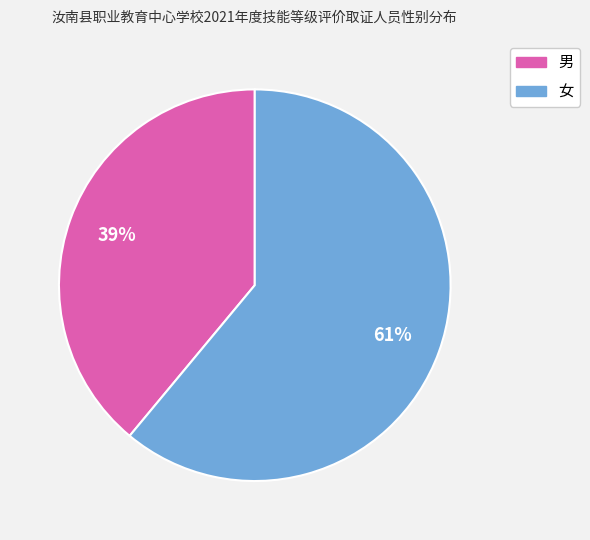

The 男 slice represents 39% of the pie. True or false?

True